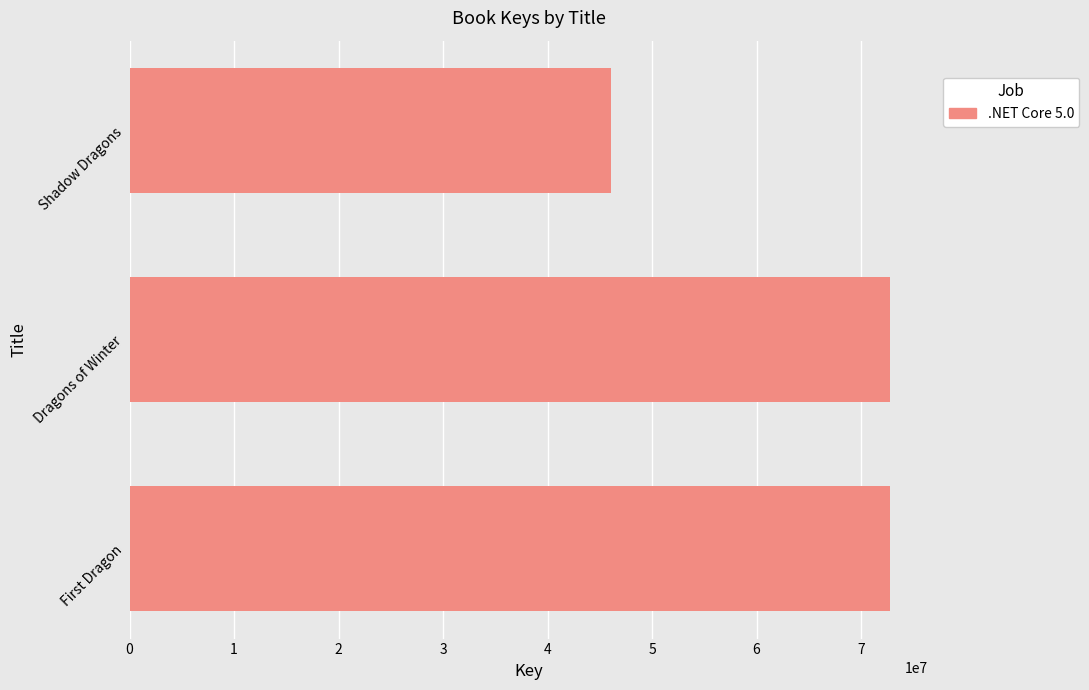

Where is the data nearest to the value 59435576?

Dragons of Winter